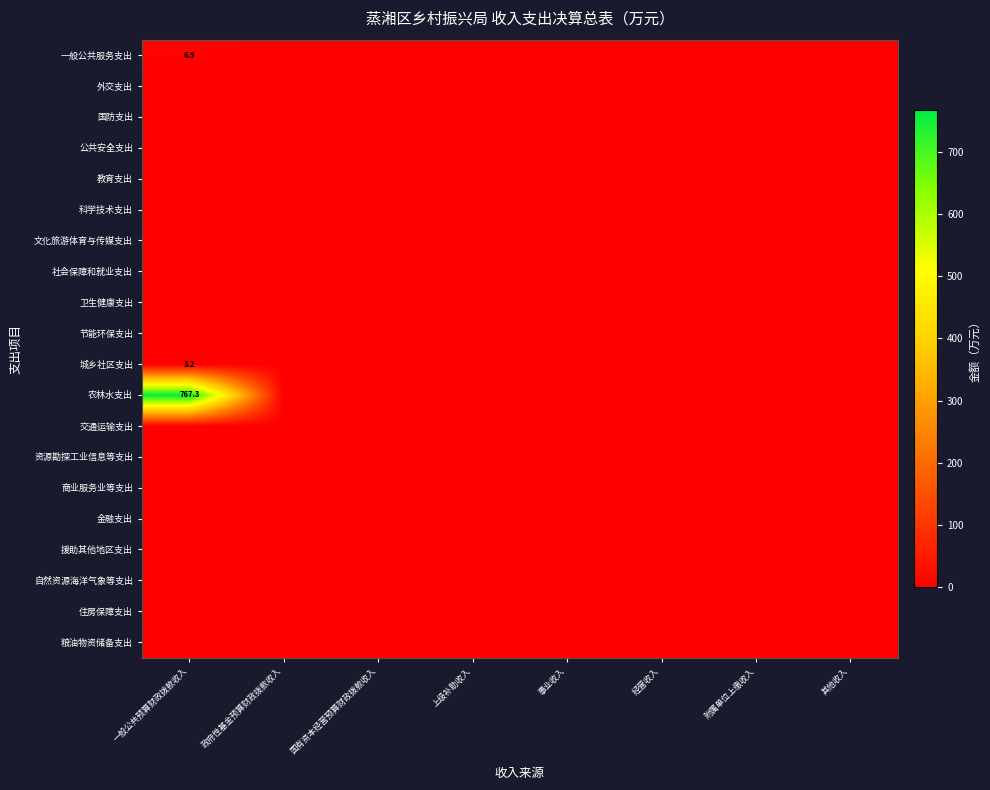

Is the value of 粮油物资储备支出 at 一般公共预算财政拨款收入 greater than the value of 国防支出 at 事业收入?

No